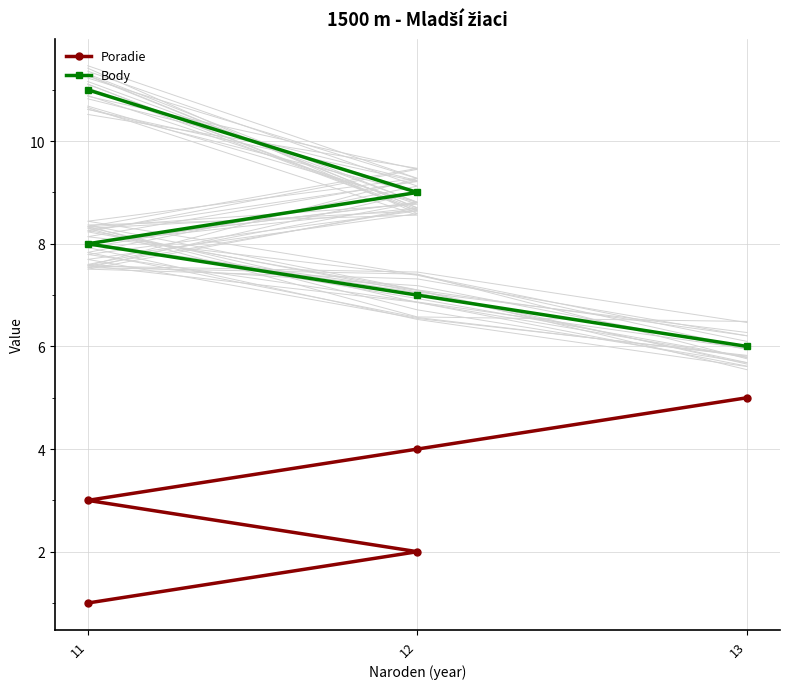

What is the difference between the maximum and minimum values in the Body series?

5